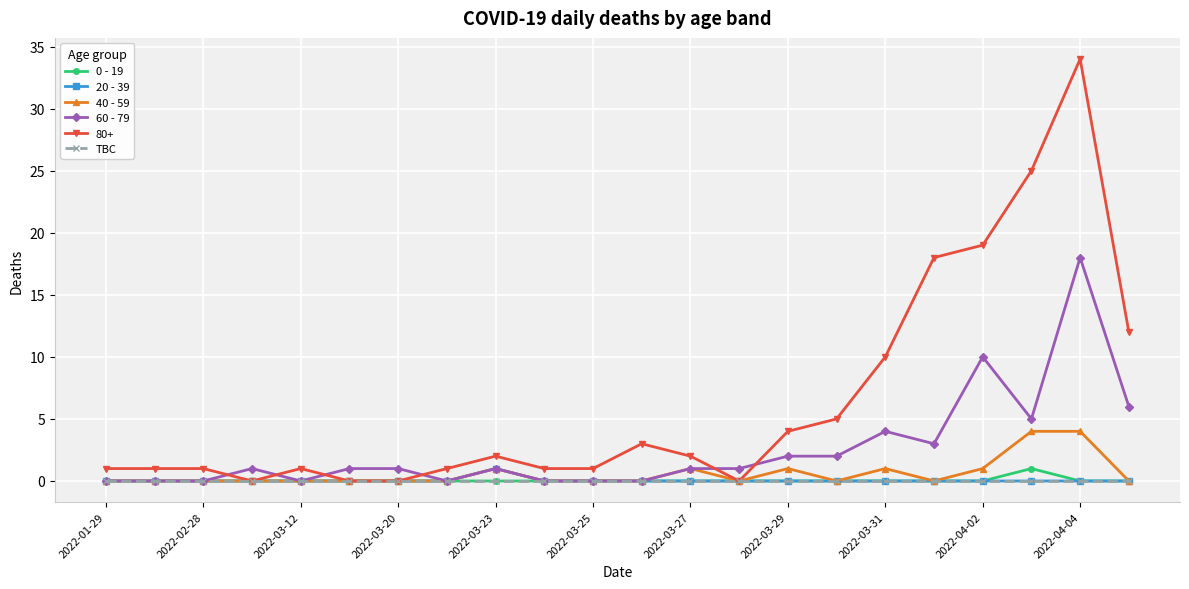

What is the value of the 80+ point at the 20th from the left?

25